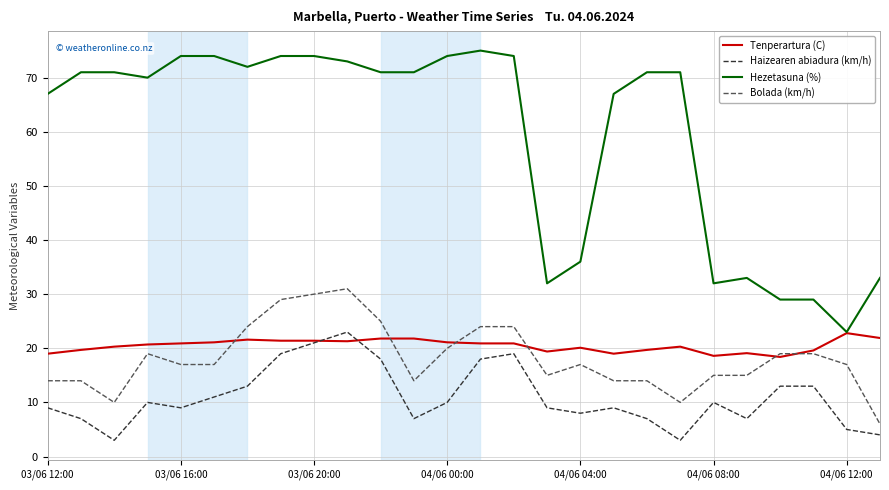

Which series has the largest total across all categories?

Hezetasuna (%)